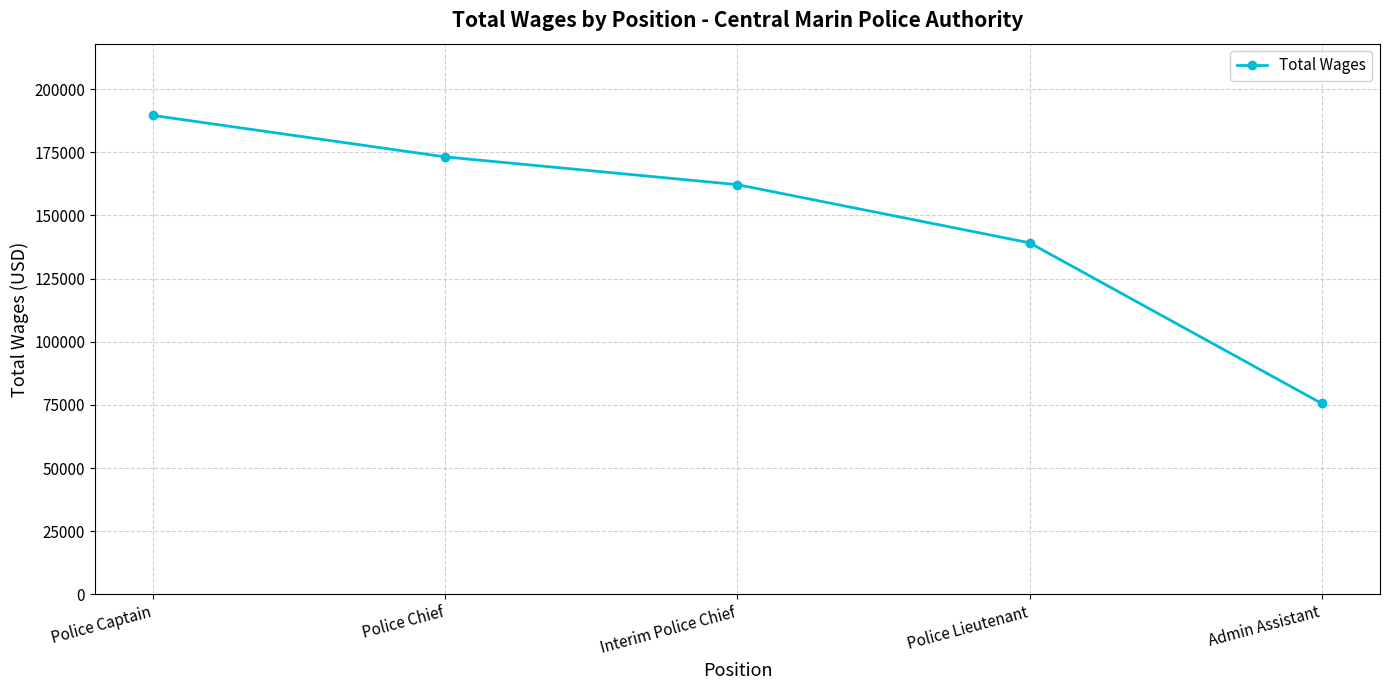

What is the label of the 4th point from the left?

Police Lieutenant